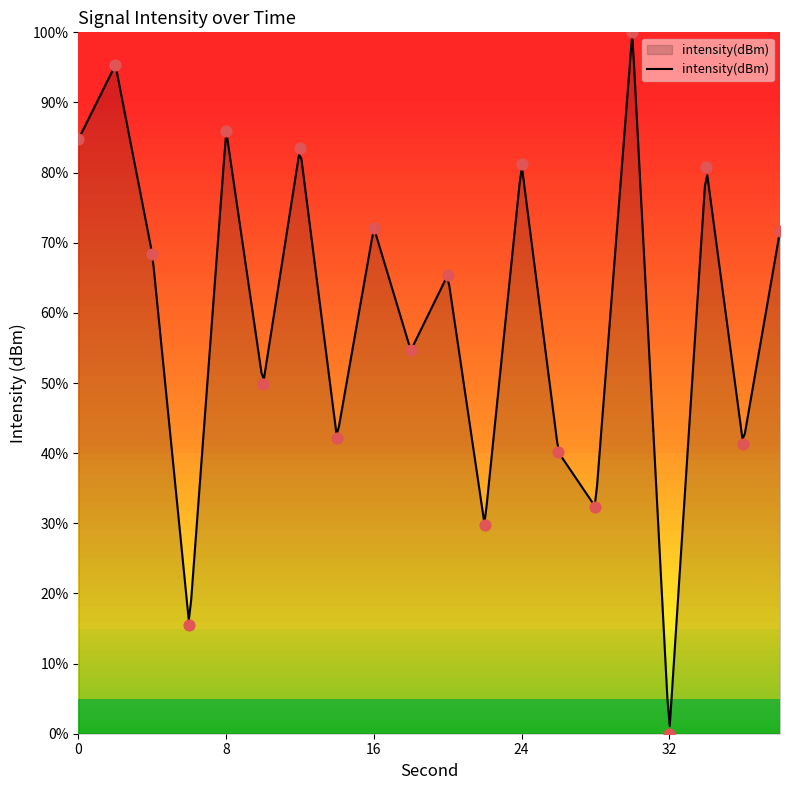

What is the ratio of the value at 8 to the value at 2?

0.9